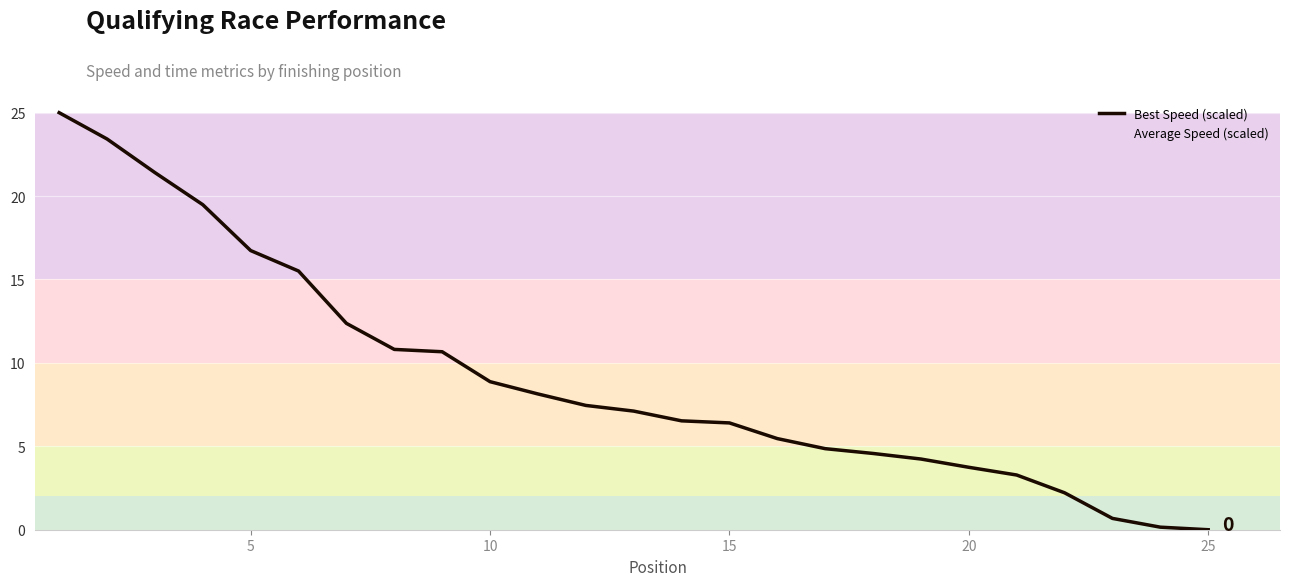

How many lines are shown in the chart?

1